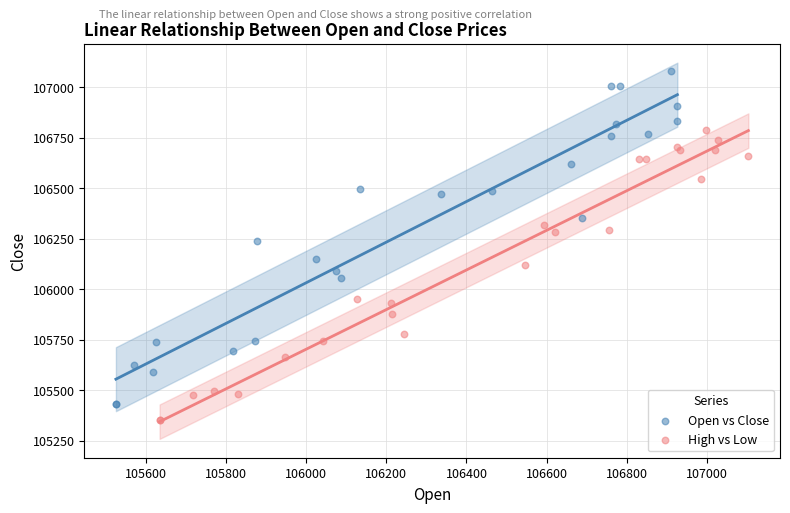

Which series contains the highest Y value?

Open vs Close